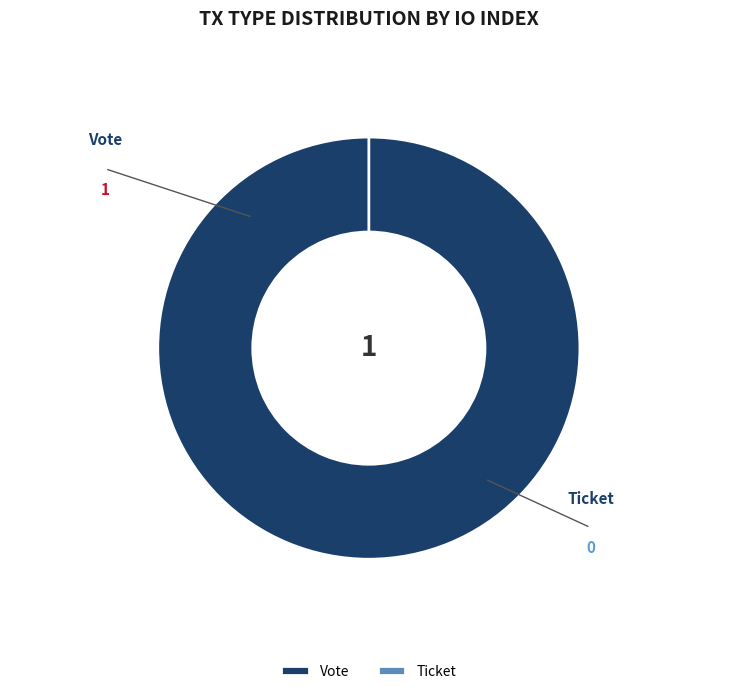

What is the largest slice in the pie chart?

Vote